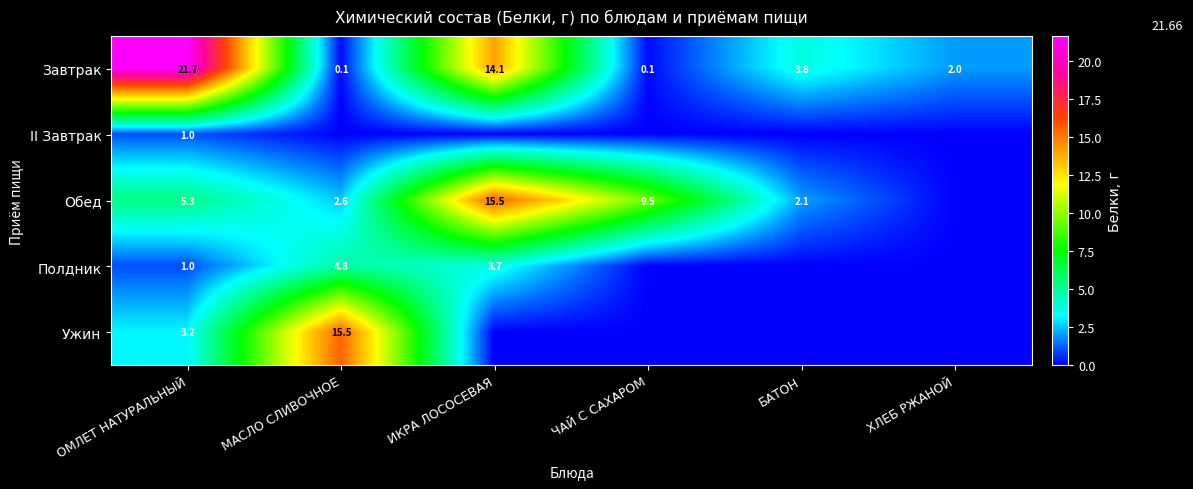

The value of Завтрак at ОМЛЕТ НАТУРАЛЬНЫЙ is 30.0. True or false?

False